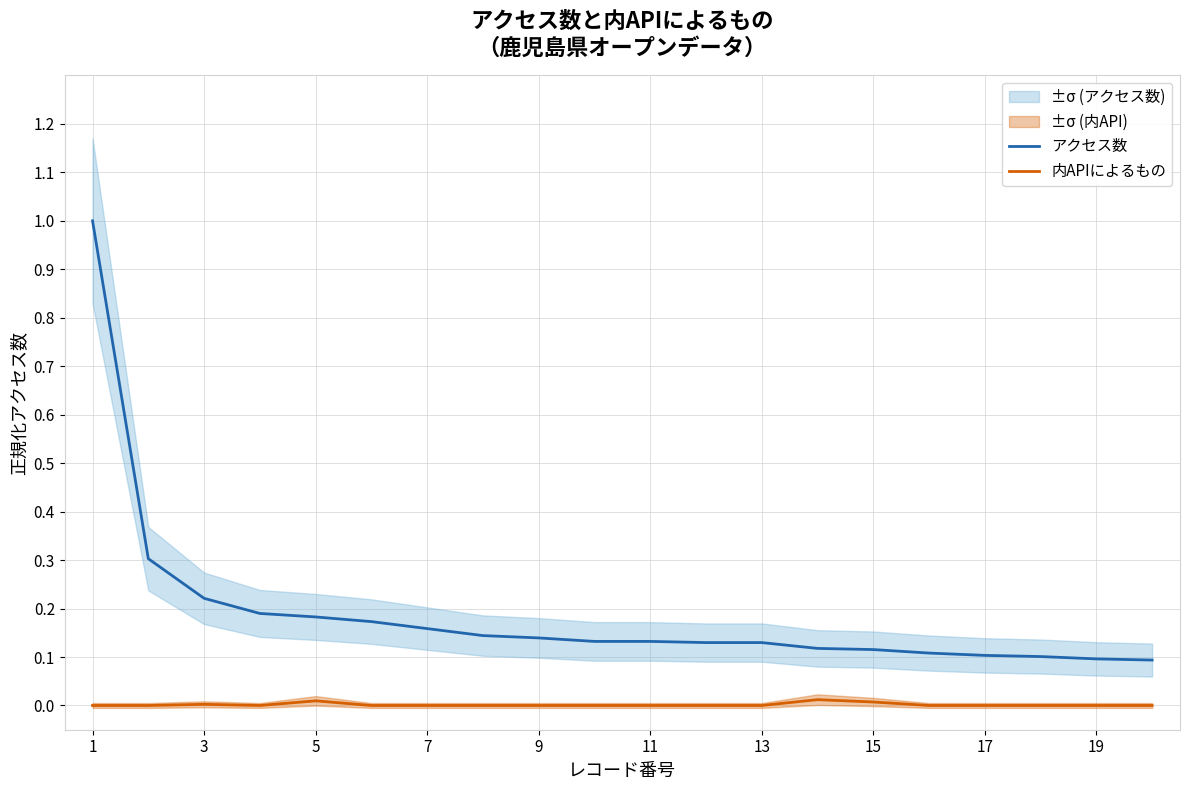

What is the sum of all アクセス数 values?

3.8